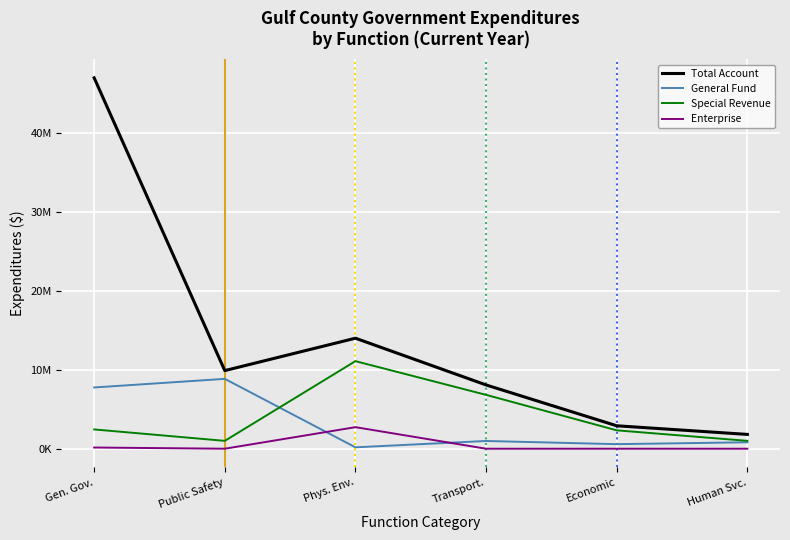

What are all the series names shown in the legend?

Total Account, General Fund, Special Revenue, Enterprise